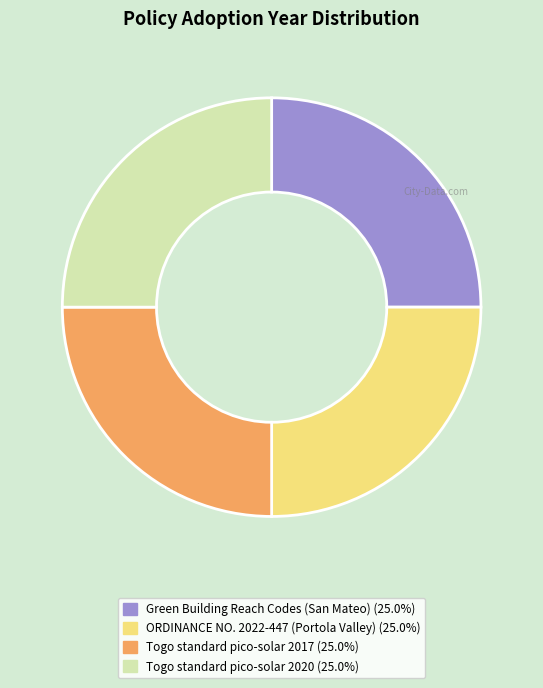

What is the ratio of the value at Togo standard pico-solar 2017 to the value at ORDINANCE NO. 2022-447 (Portola Valley)?

1.0